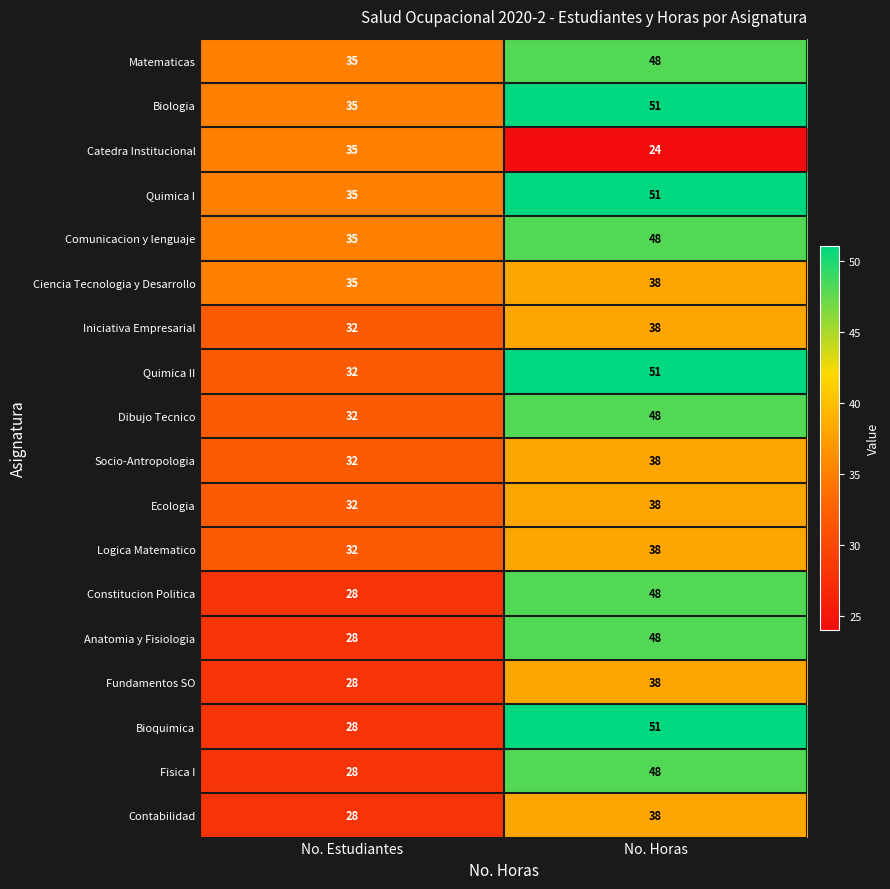

What is the spread (max minus min) of values at No. Horas?

27